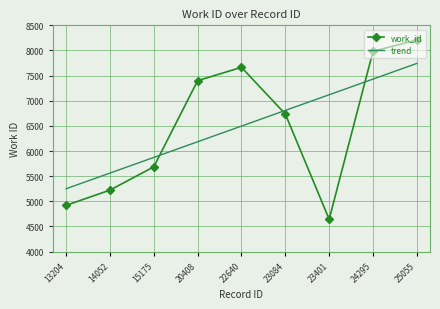

Where is trend nearest to the value 6496?

22640